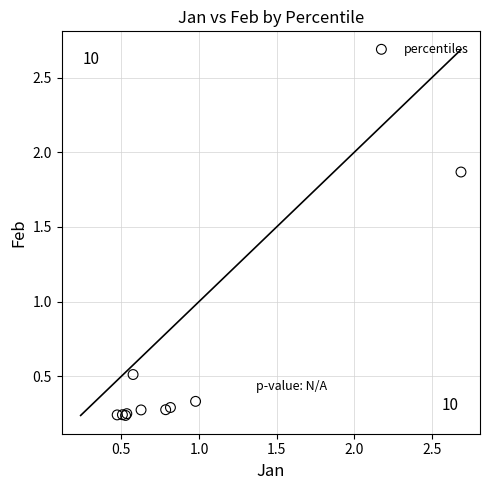

What Y value in the scatter plot is closest to 1?

0.5